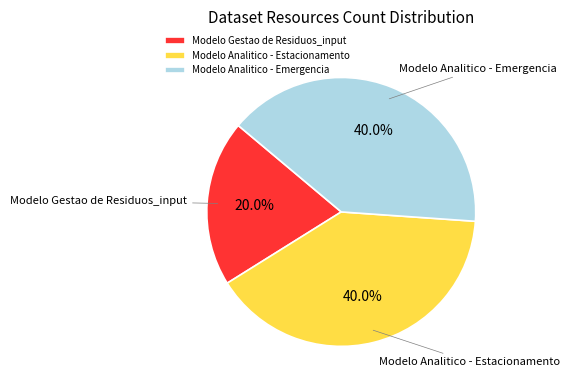

Does Modelo Analitico - Estacionamento account for over 50% of the chart?

No